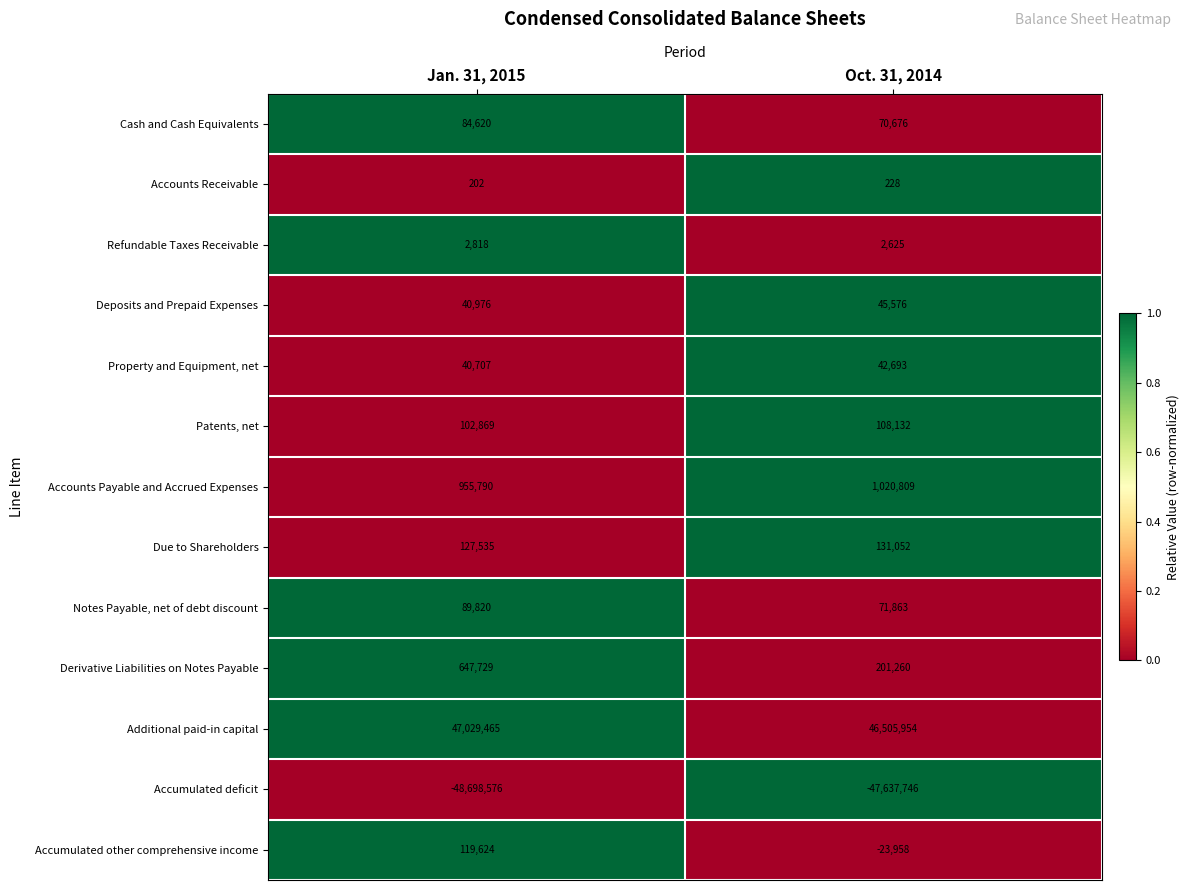

What is the difference between the Property and Equipment, net values at Oct. 31, 2014 and Jan. 31, 2015?

1986